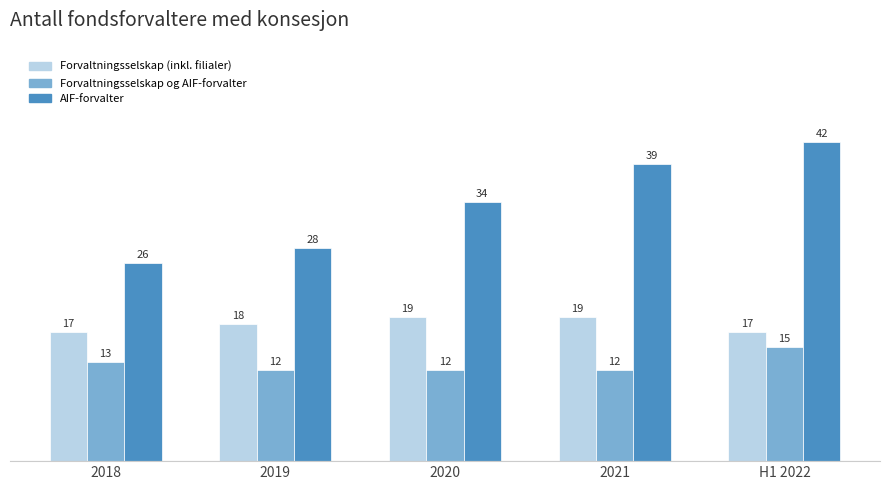

Count the Forvaltningsselskap og AIF-forvalter values in the range 12 to 13.

4